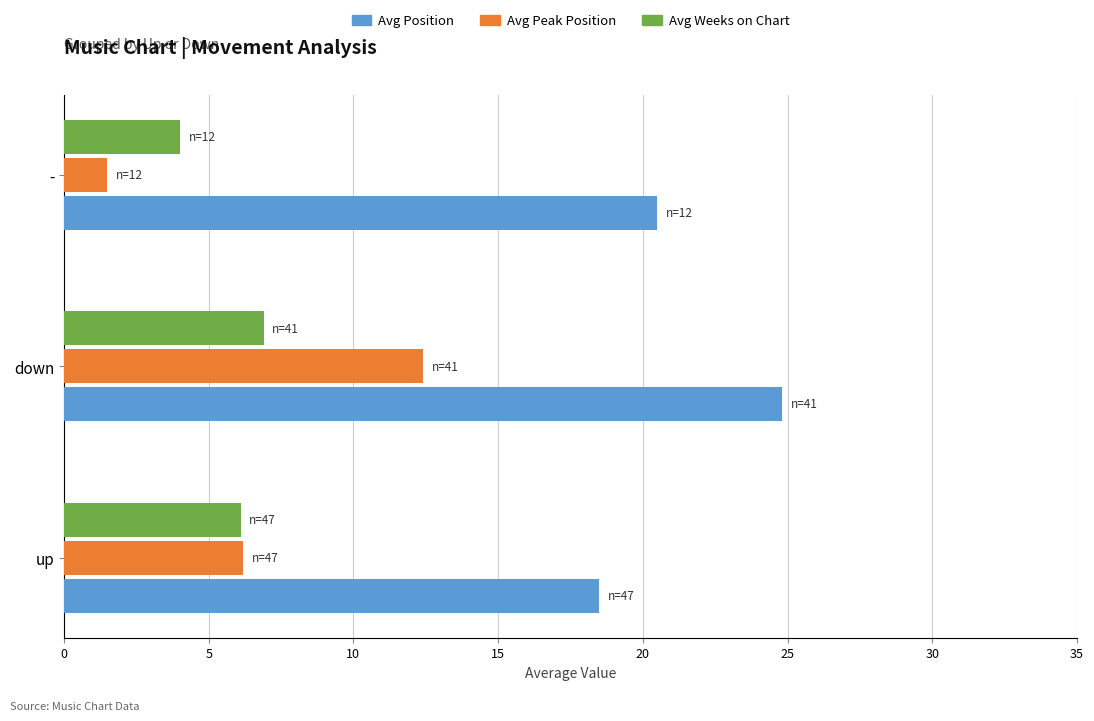

How many data points in Avg Peak Position are less than 6?

1